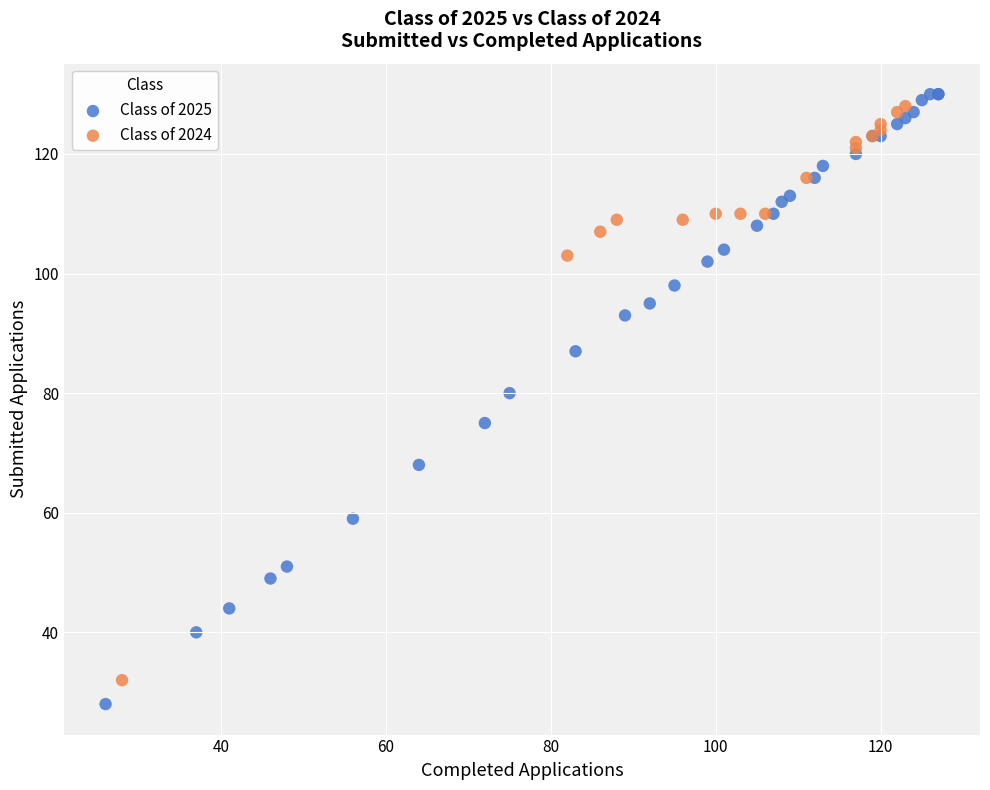

Which series has the widest spread of Y values?

Class of 2025